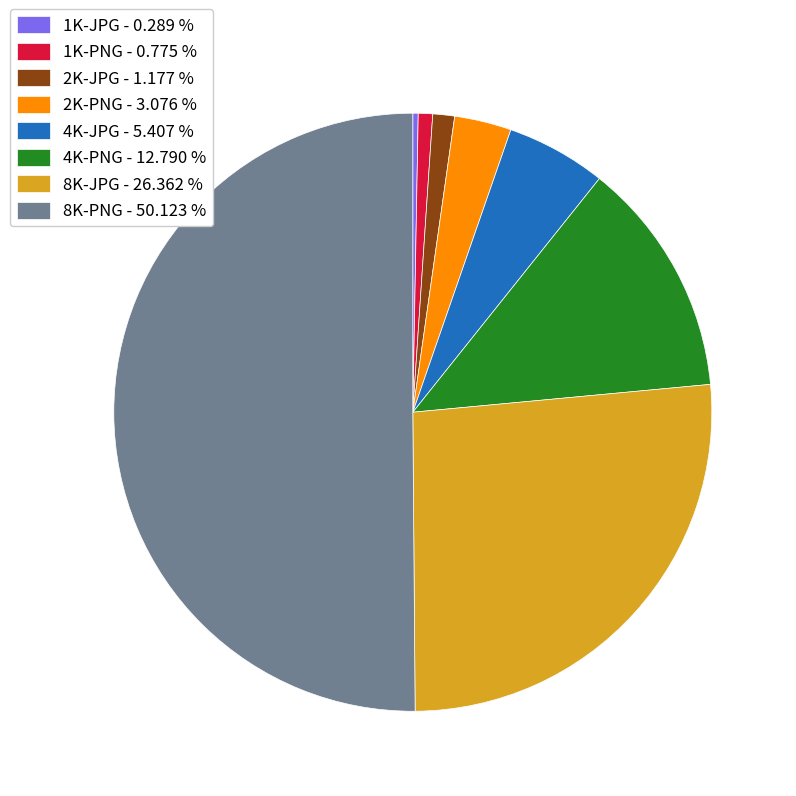

How many slices are in this pie chart?

8